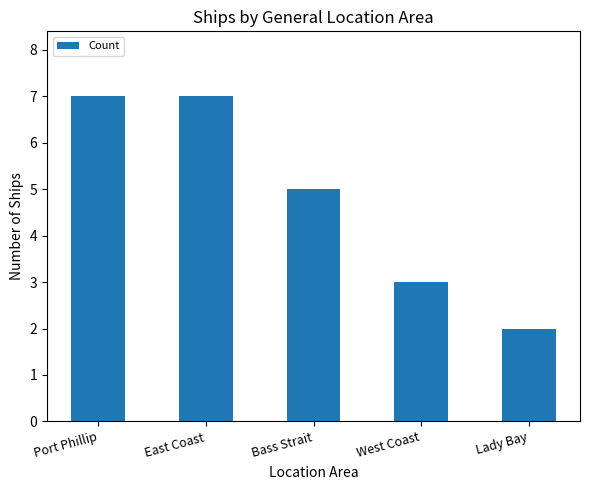

Reading left to right, what are all the values shown in this chart?

Port Phillip=7	East Coast=7	Bass Strait=5	West Coast=3	Lady Bay=2